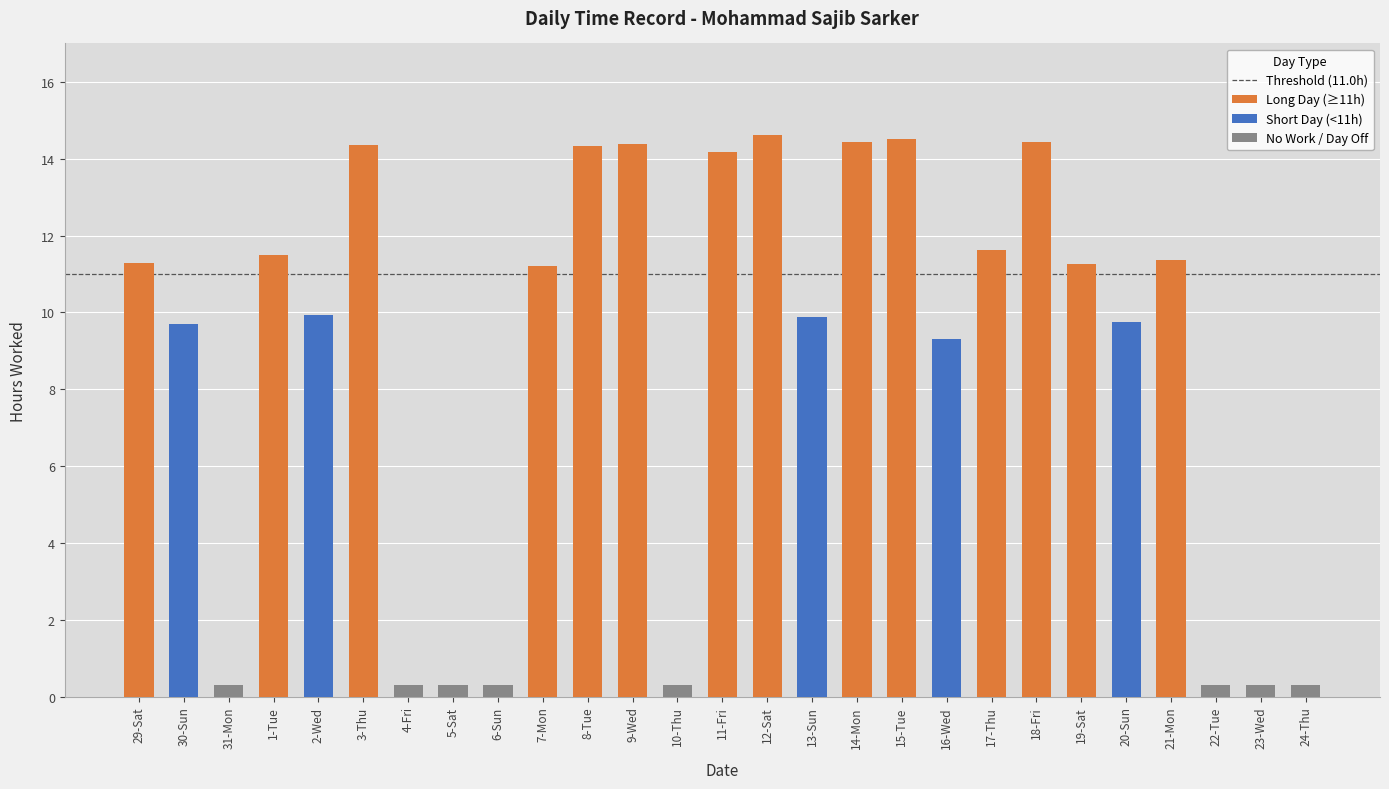

The value at 18-Fri is 14.4. True or false?

True